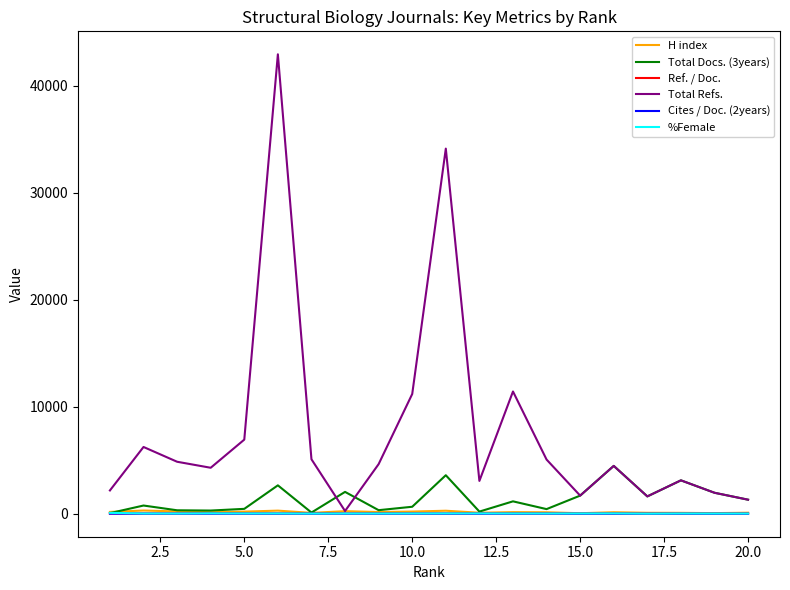

How many series are shown in this chart?

6